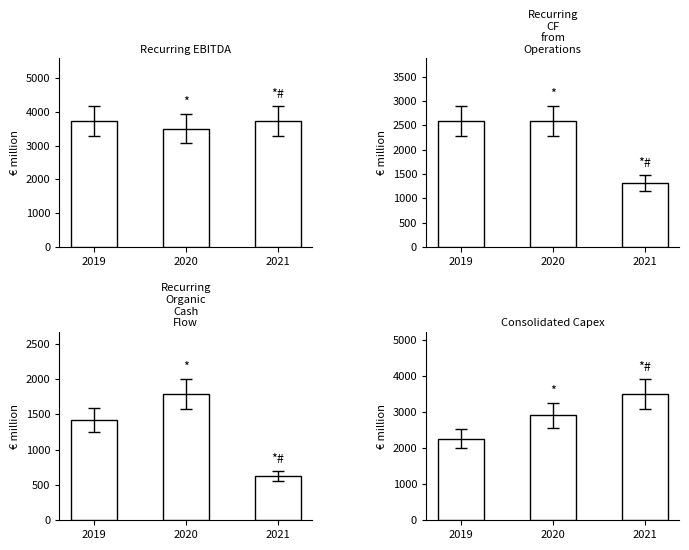

What are all the series names shown in the legend?

Recurring EBITDA, Recurring CF from Operations, Recurring Organic Cash Flow, Consolidated Capex